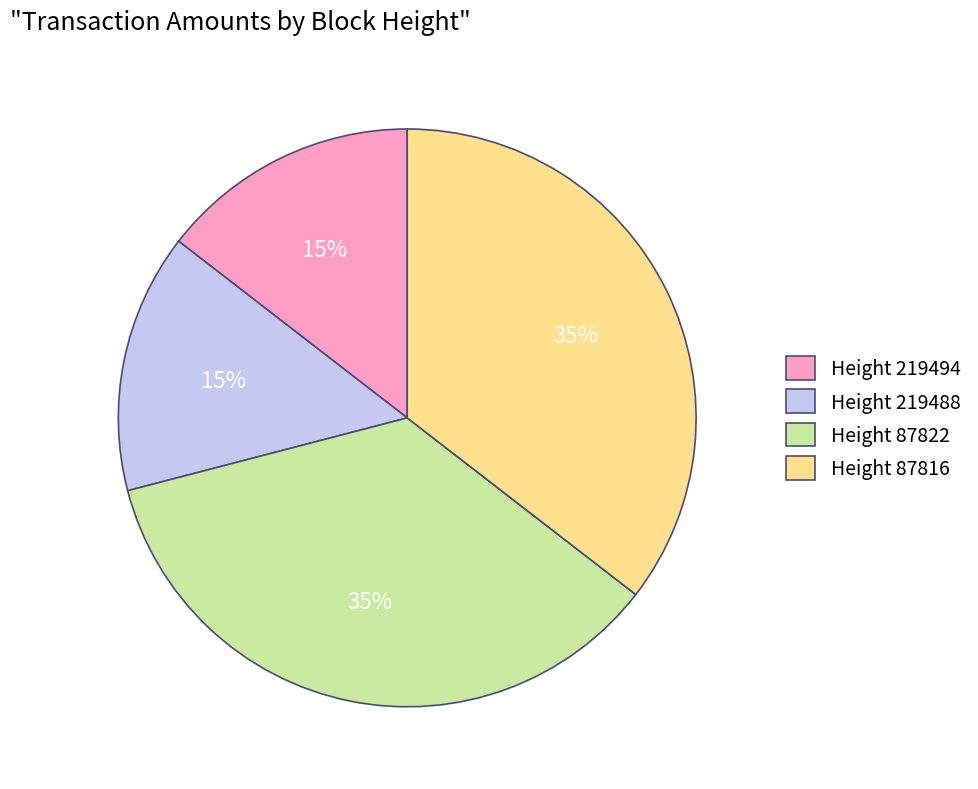

Is the sum of Height 219494 and Height 219488 greater than half?

No